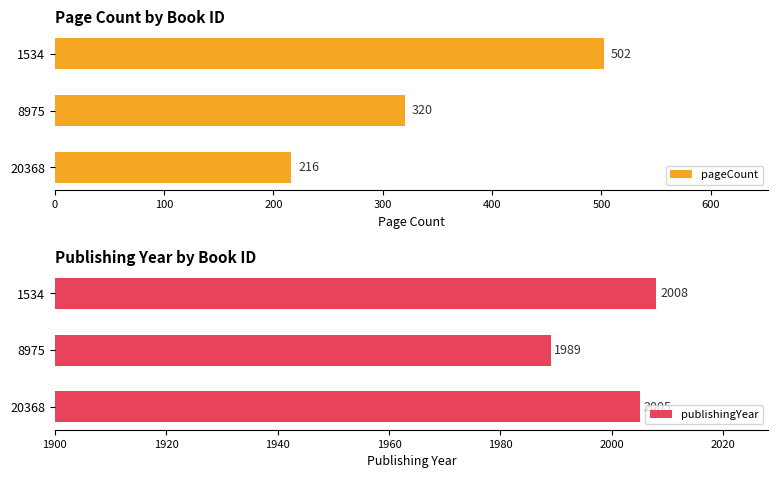

How many data points in pageCount are less than 320?

1